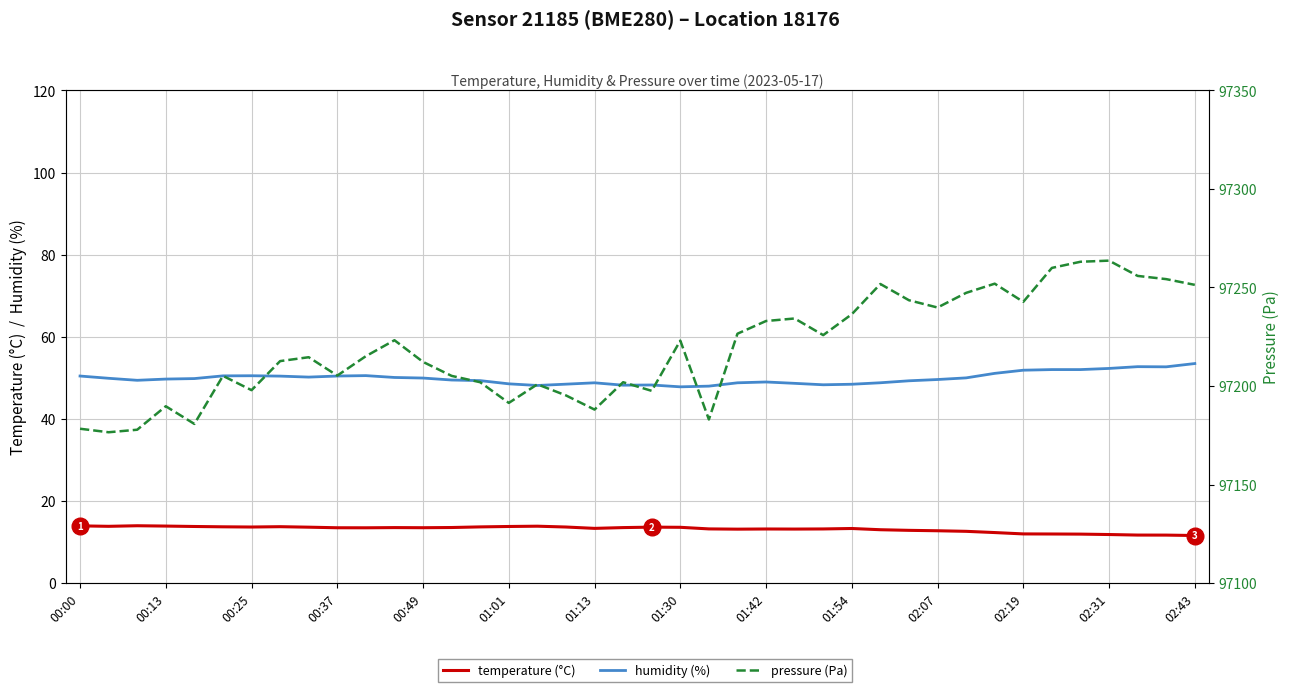

Where is temperature (°C) nearest to the value 12?

02:19